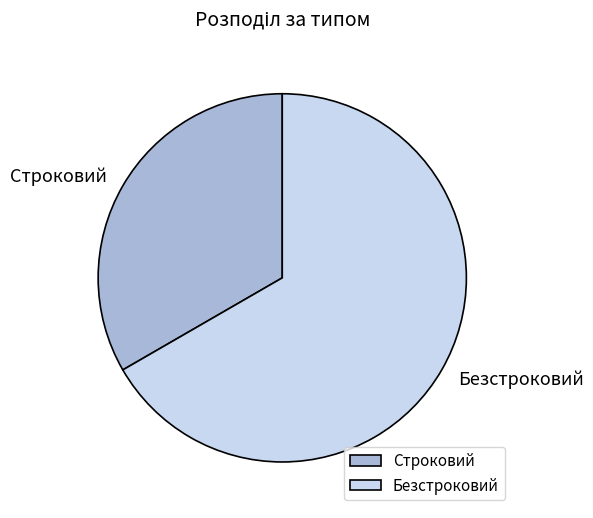

Which category has the biggest portion of the pie?

Безстроковий